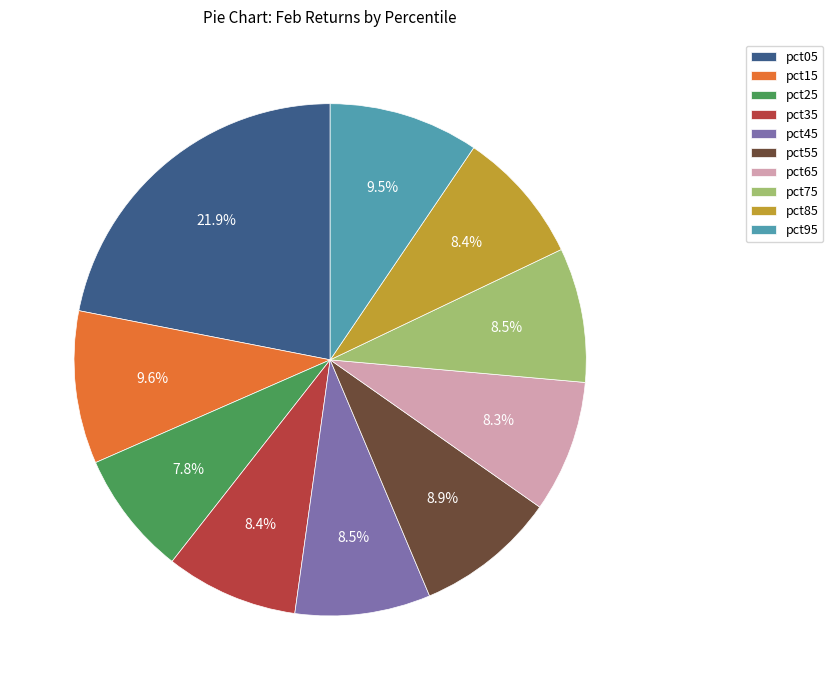

Does any single category account for the majority?

No